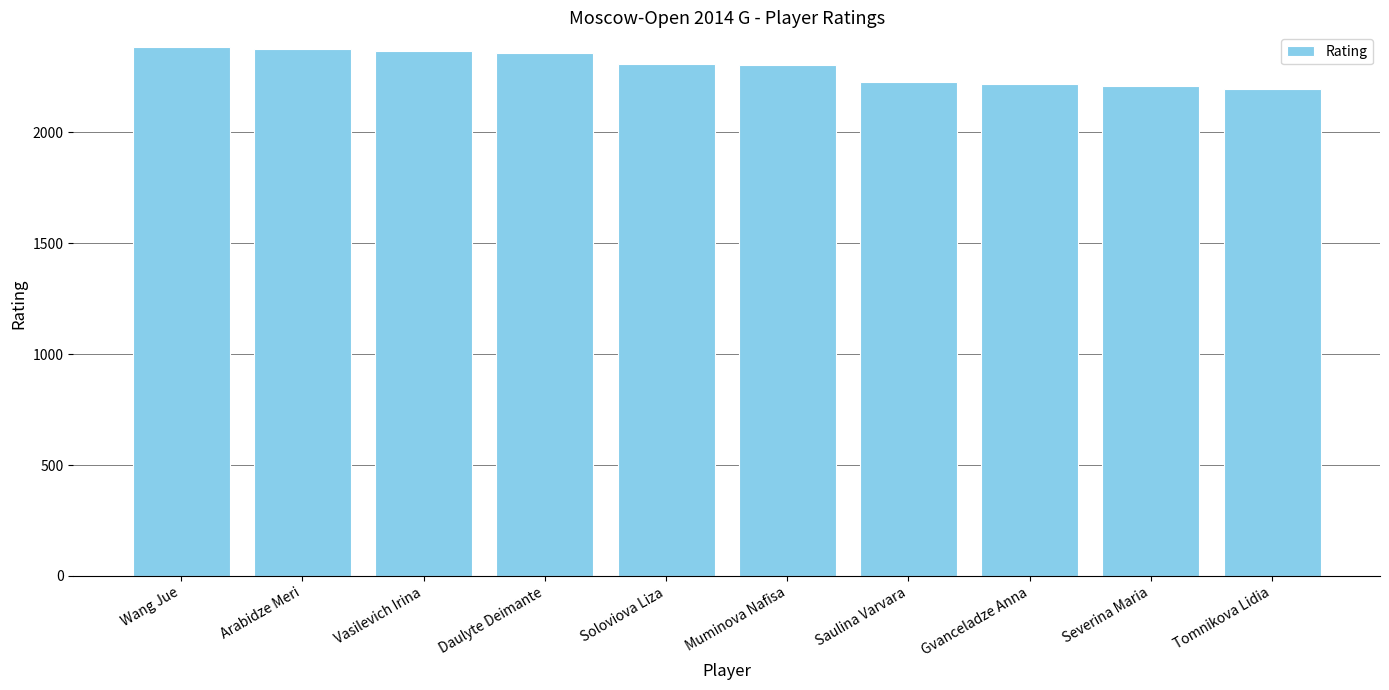

What is the label of the 1st bar from the right?

Tomnikova Lidia